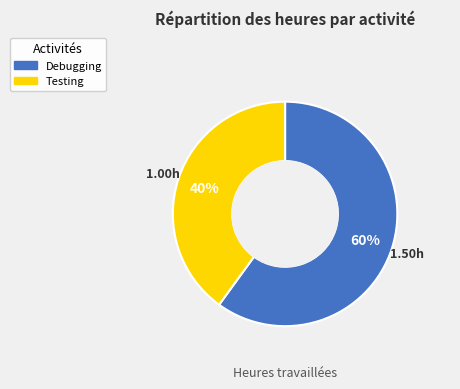

Do Testing and Debugging together represent more than half of the pie?

Yes